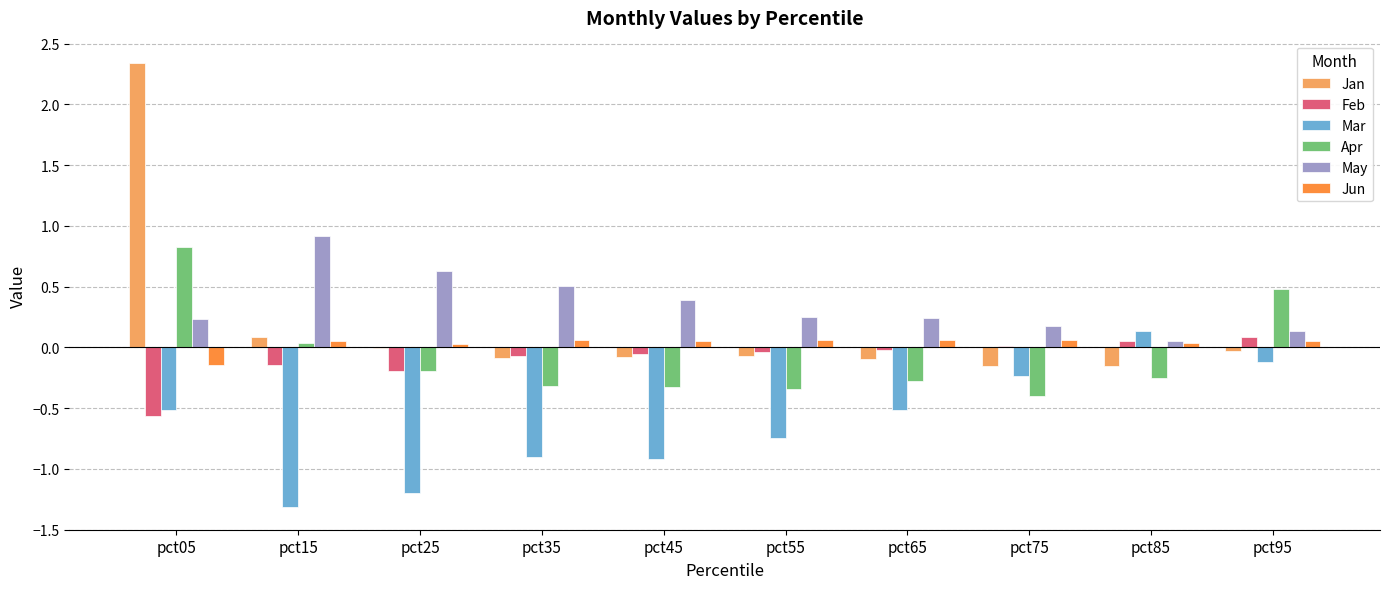

Where is Jan nearest to the value 1?

pct15